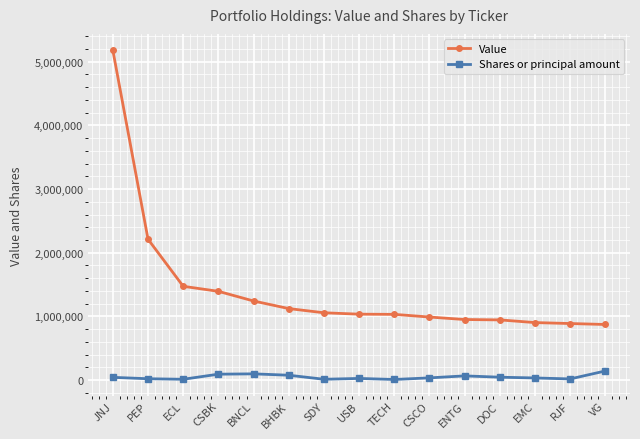

At which category is the sum across all series the highest?

JNJ